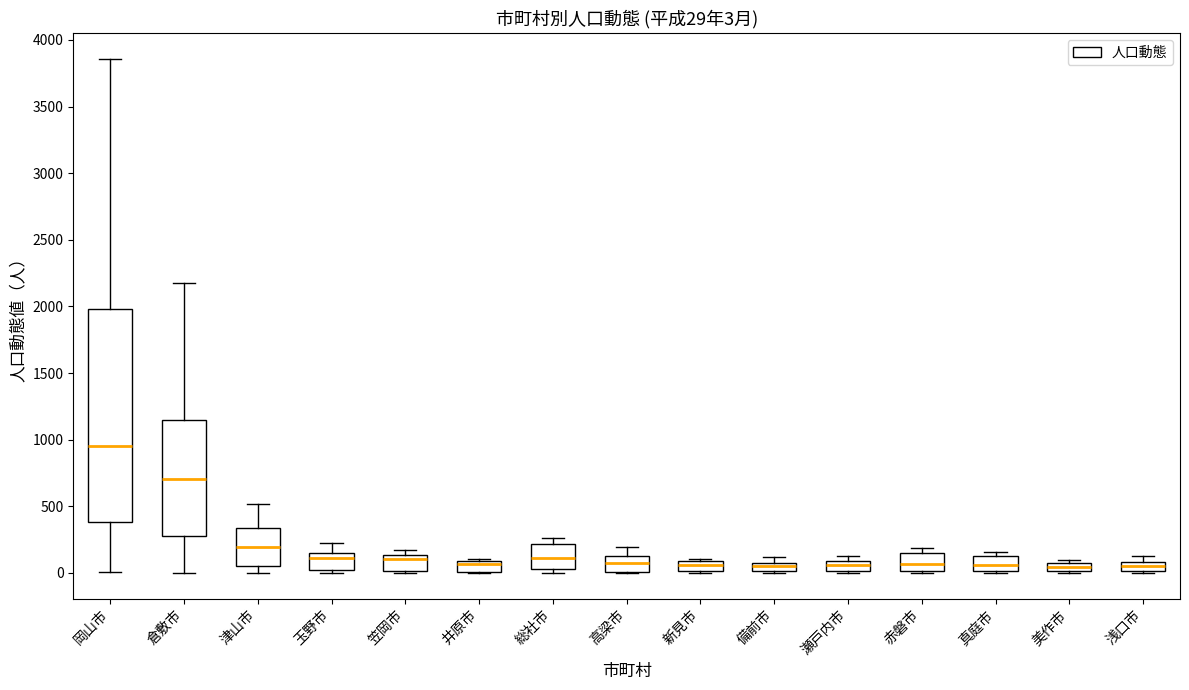

Comparing the boxes themselves (not the whiskers), which one is the tallest?

岡山市